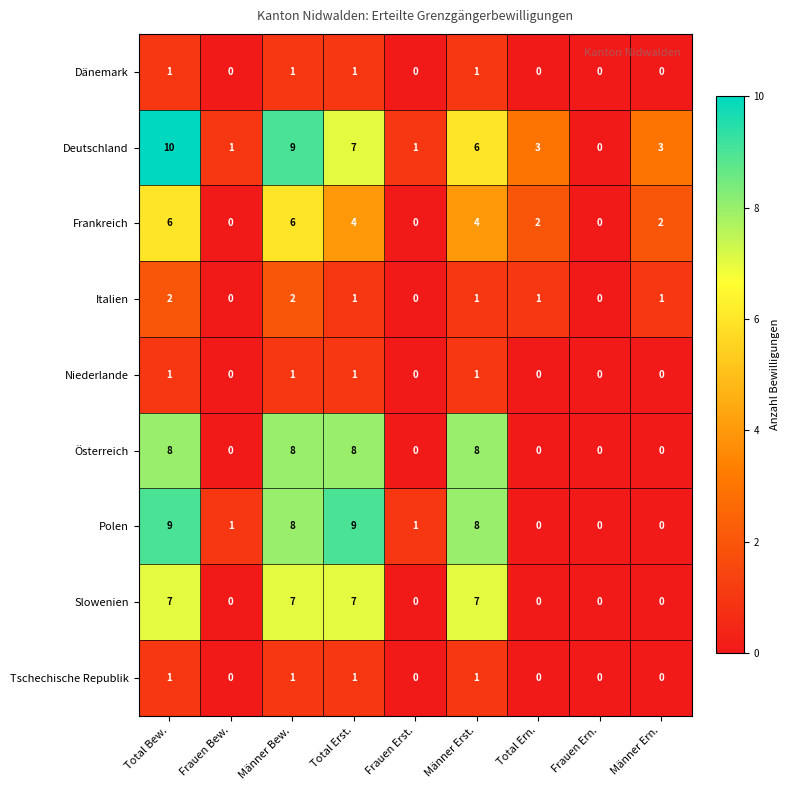

How many data points does each series have?

9